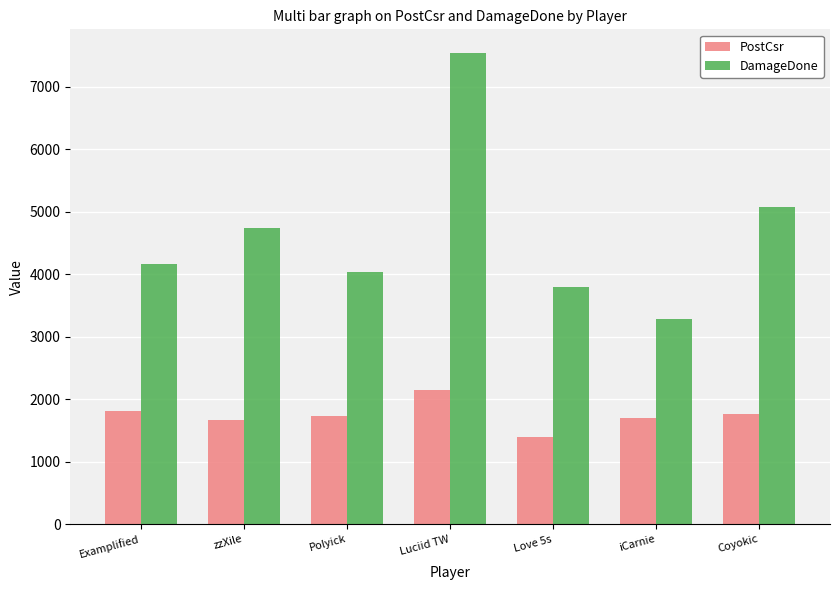

What are all the series names shown in the legend?

PostCsr, DamageDone